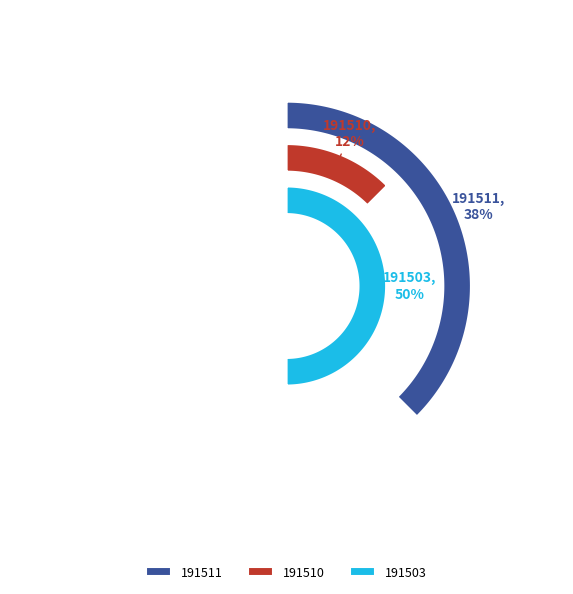

The 191503 slice represents 50% of the pie. True or false?

True